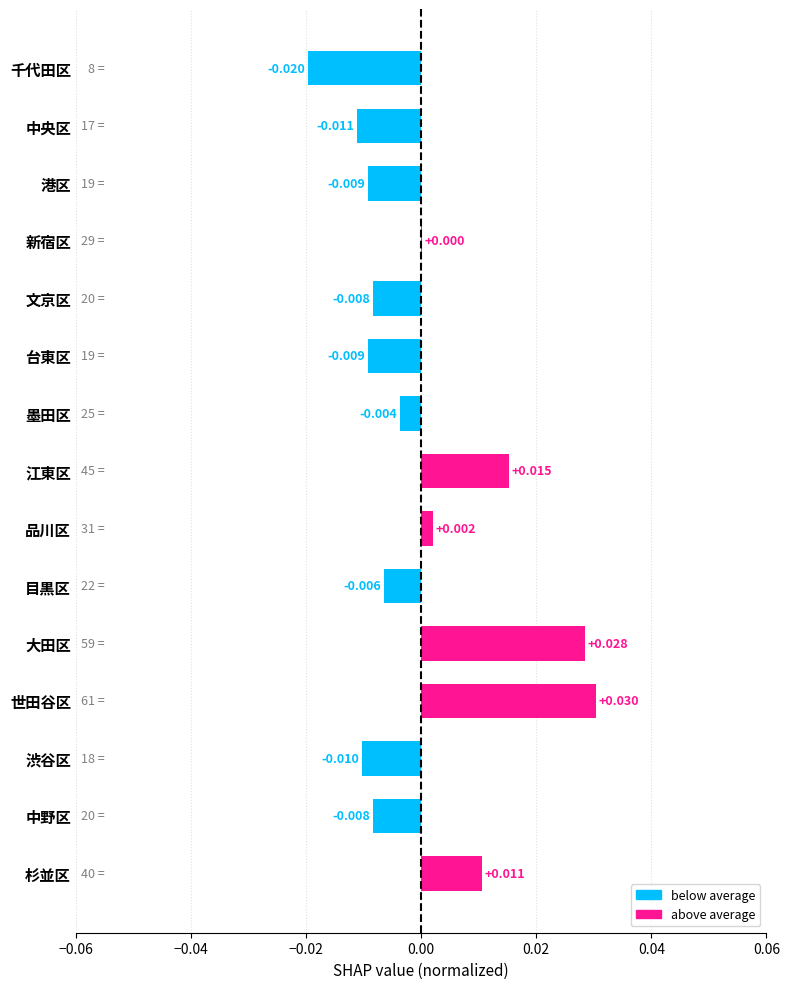

Where is the data nearest to the value 0?

新宿区